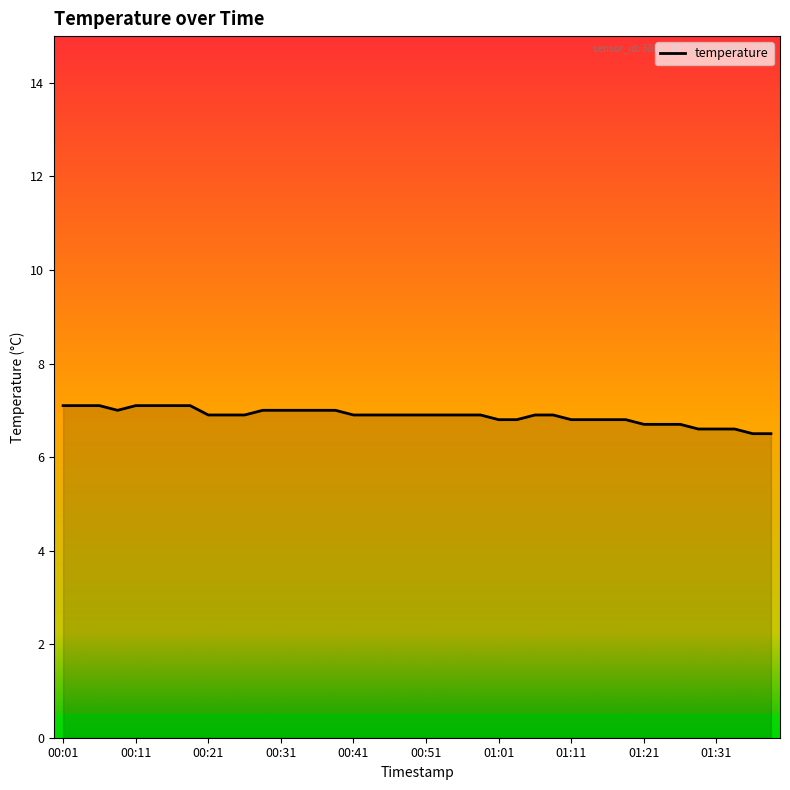

What is the greatest value displayed?

7.1